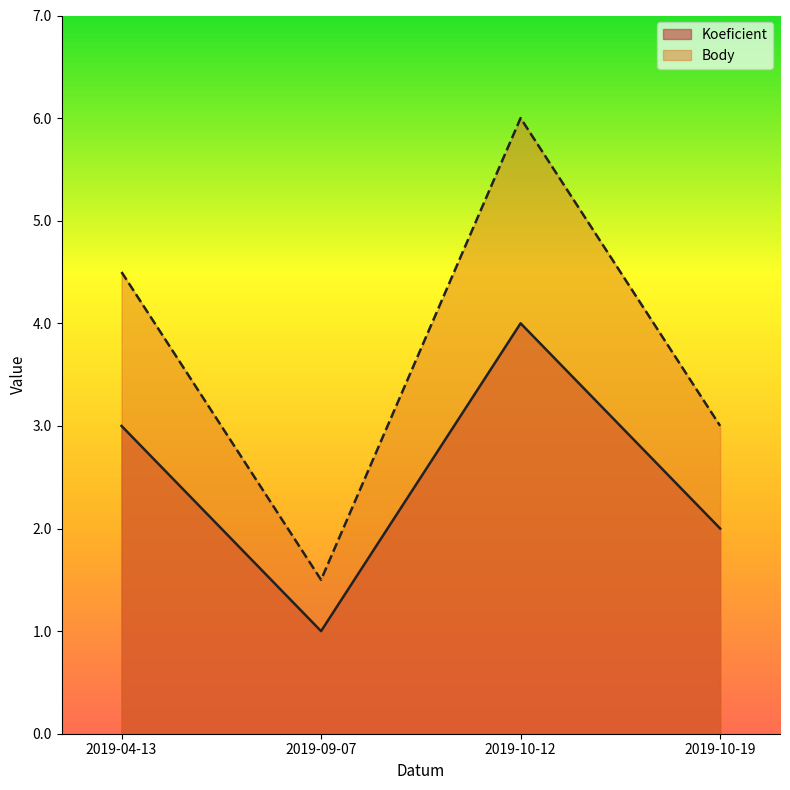

At which category is the sum across all series the highest?

2019-10-12